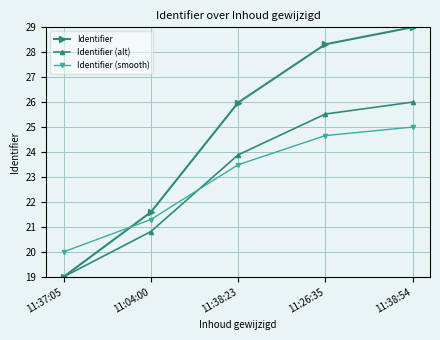

What is the approximate value of Identifier (alt) at 11:37:05?

19.0